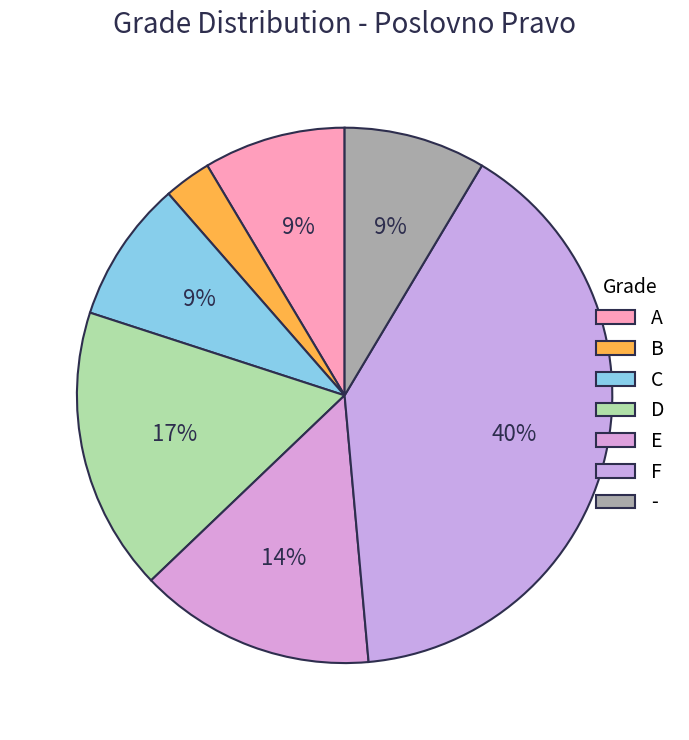

To the nearest percent, what is the average slice percentage?

14%